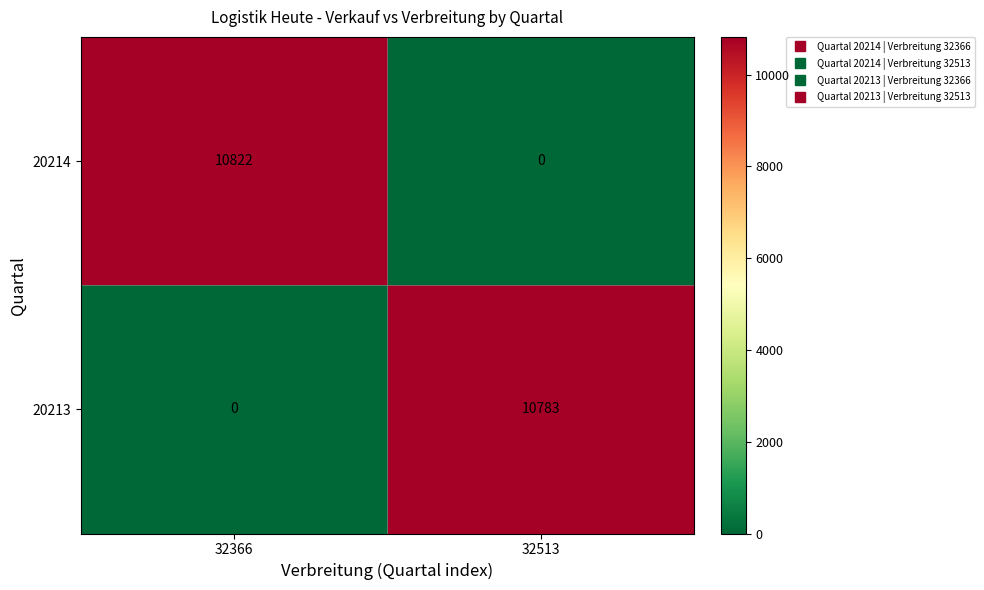

What is the approximate value of 20213 at 32513, to the nearest 50?

10800